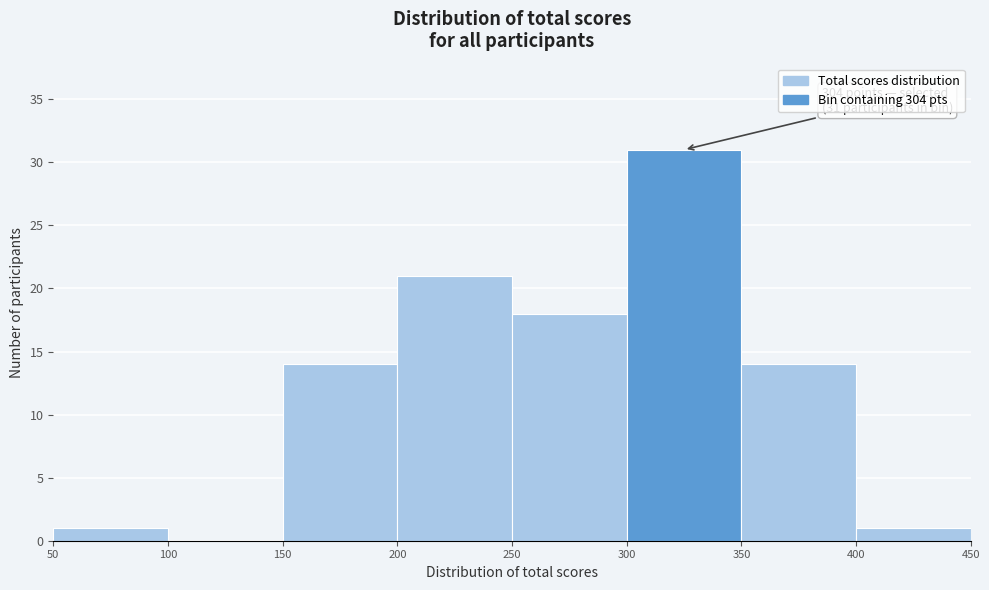

Which range on the x-axis has the tallest bar?

300 to 350